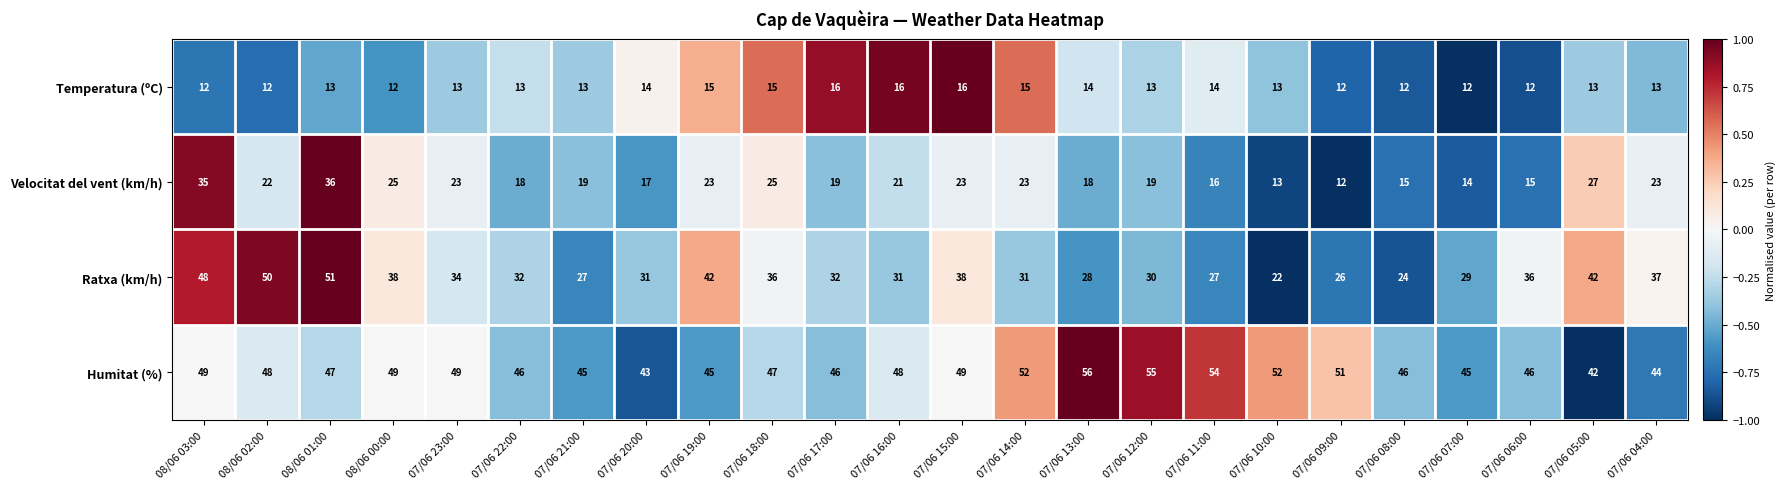

Read the Velocitat del vent (km/h) value at 07/06 08:00.

15